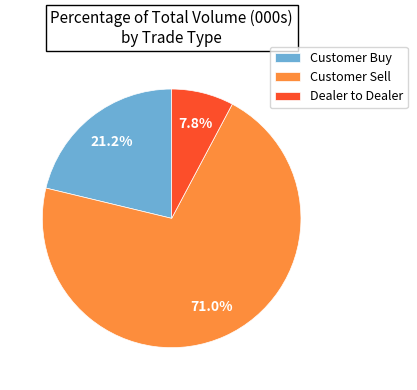

Rank the categories by value from lowest to highest.

Dealer to Dealer, Customer Buy, Customer Sell